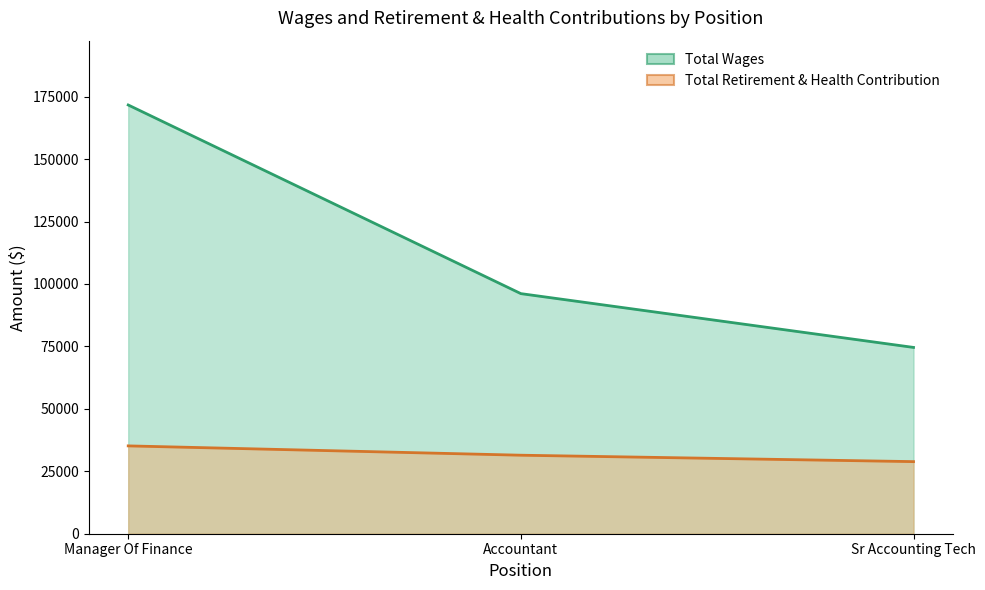

Reading left to right, what are all the values shown in this chart?

Total Wages: Manager Of Finance=171676	Accountant=96137	Sr Accounting Tech=74596
Total Retirement & Health Contribution: Manager Of Finance=35171	Accountant=31438	Sr Accounting Tech=28870